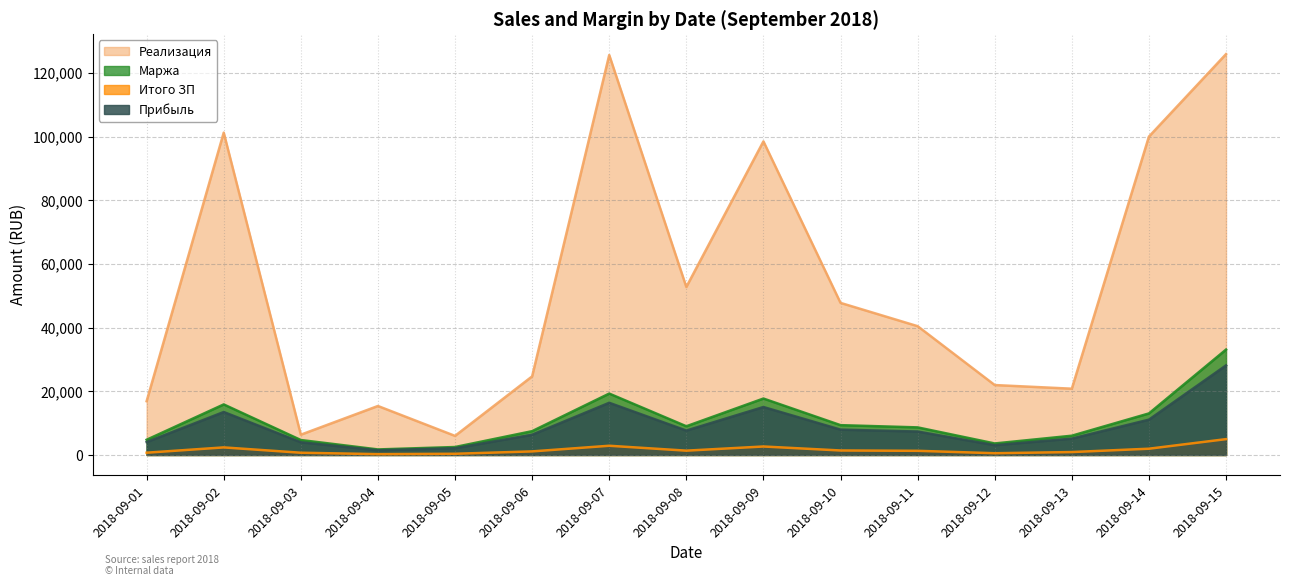

What is the difference between the Прибыль values at 2018-09-15 and 2018-09-05?

26020.7